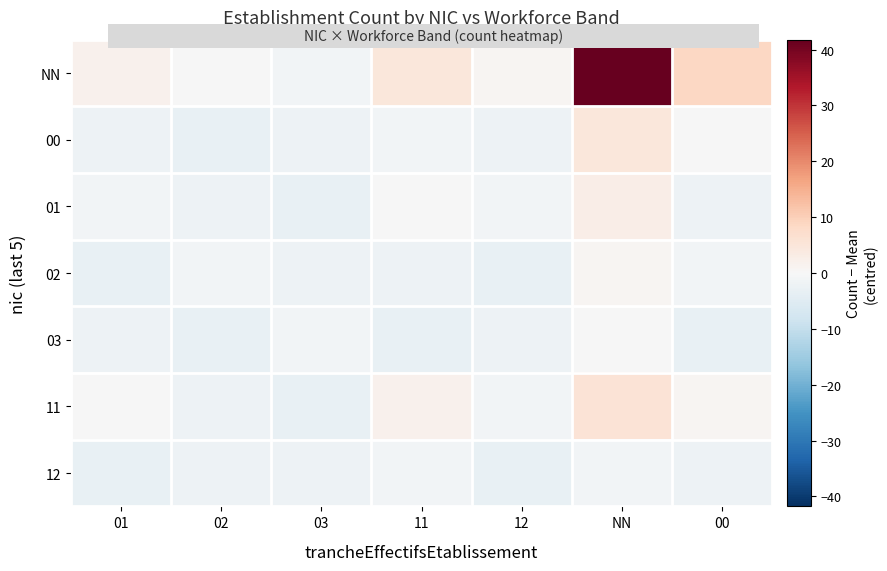

At how many categories does at least one series exceed 2?

3